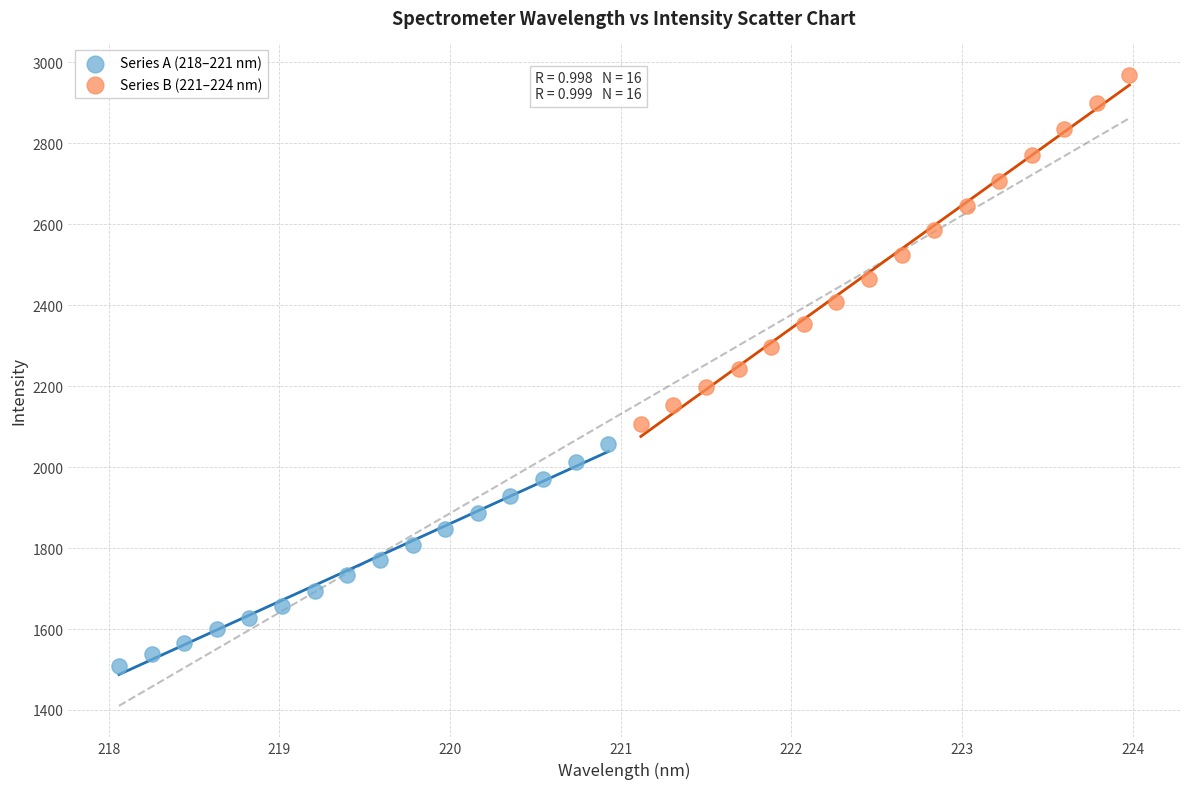

Which series contains the highest Y value?

Series B (221–224 nm)